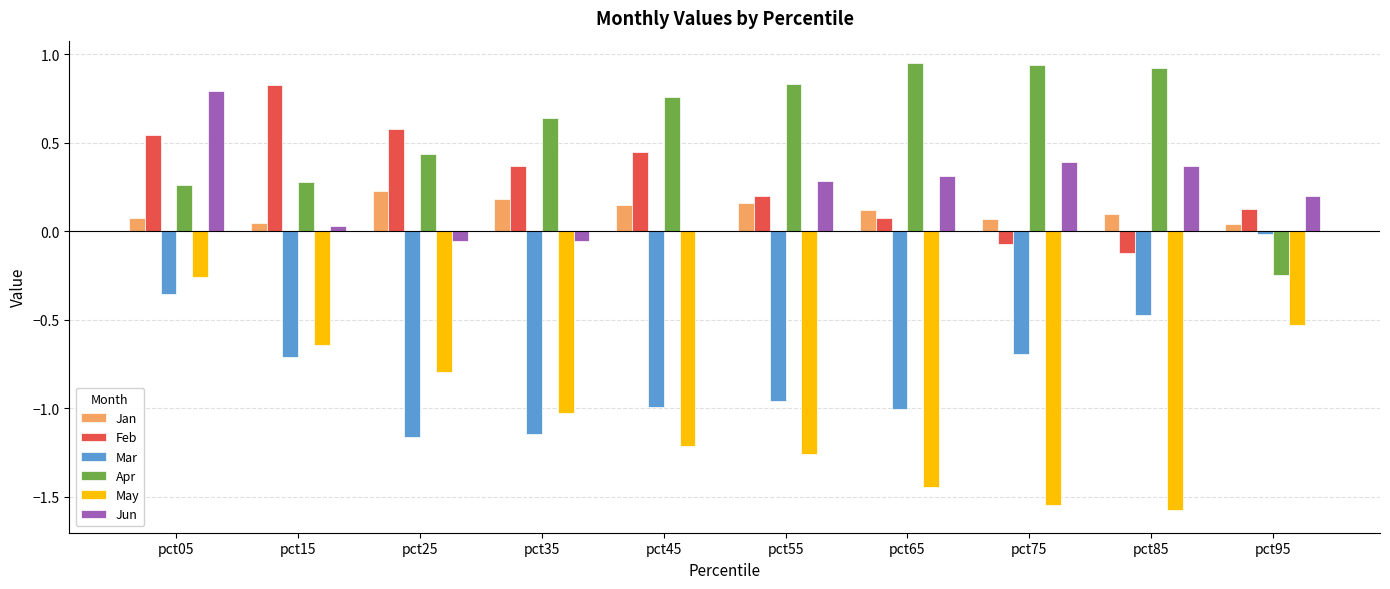

Is the value of Apr at pct85 greater than the value of Jun at pct65?

Yes